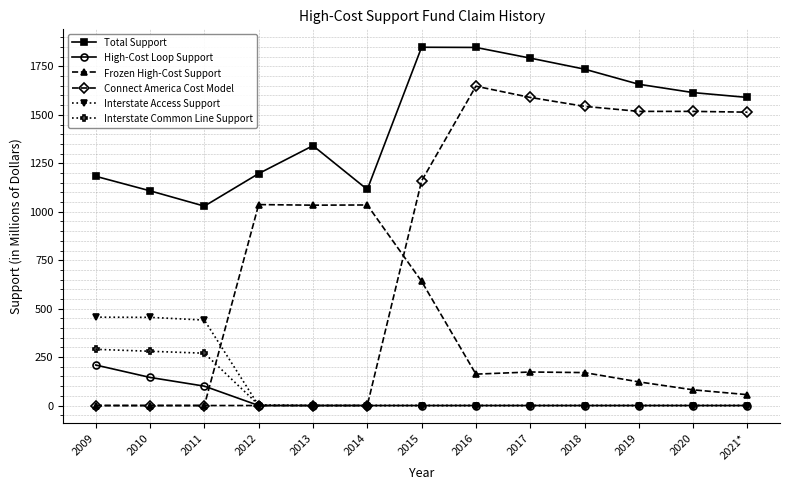

Is it true that Total Support equals 1341 at 2013?

True